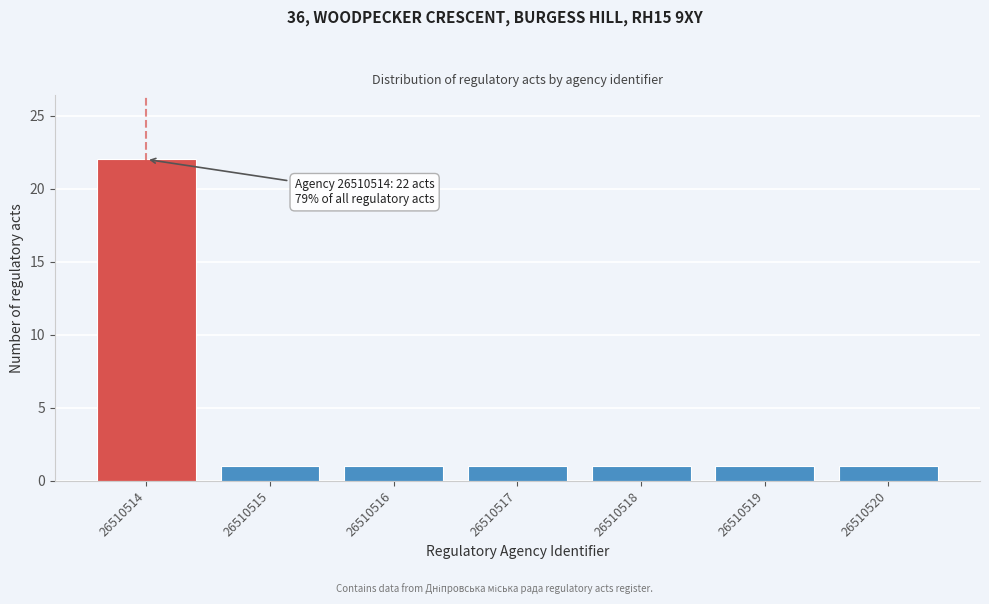

Reading left to right, what are all the values shown in this chart?

26510514=22	26510515=1	26510516=1	26510517=1	26510518=1	26510519=1	26510520=1